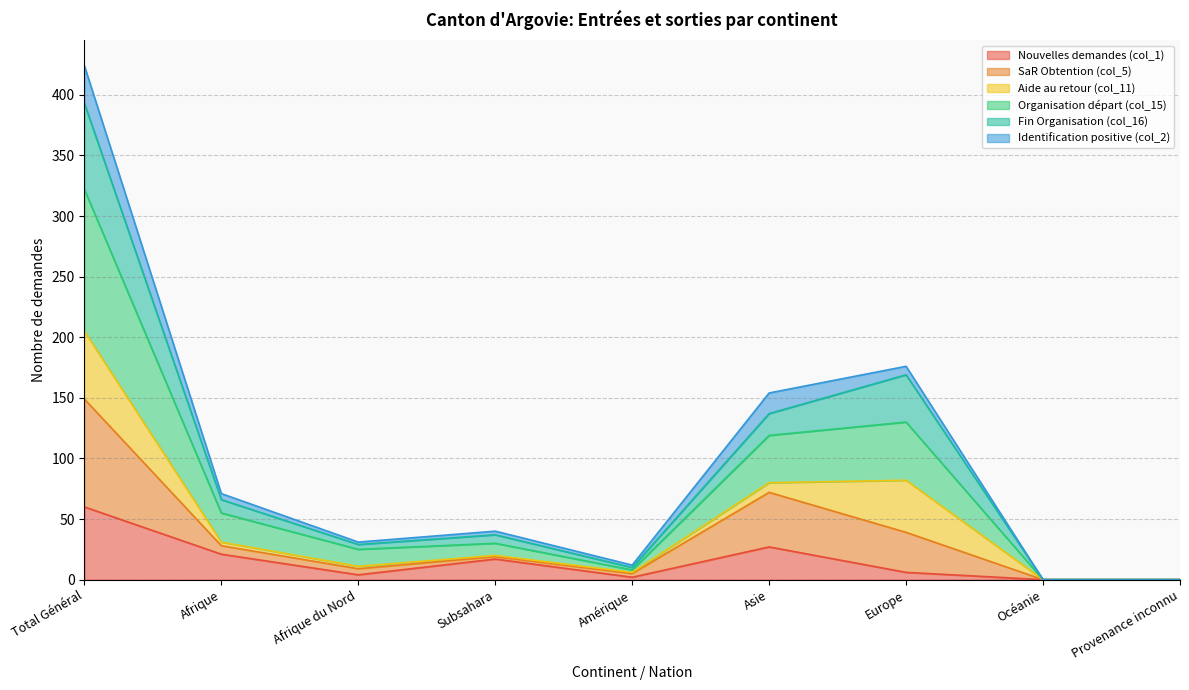

How many values in Identification positive (col_2) are above zero?

7